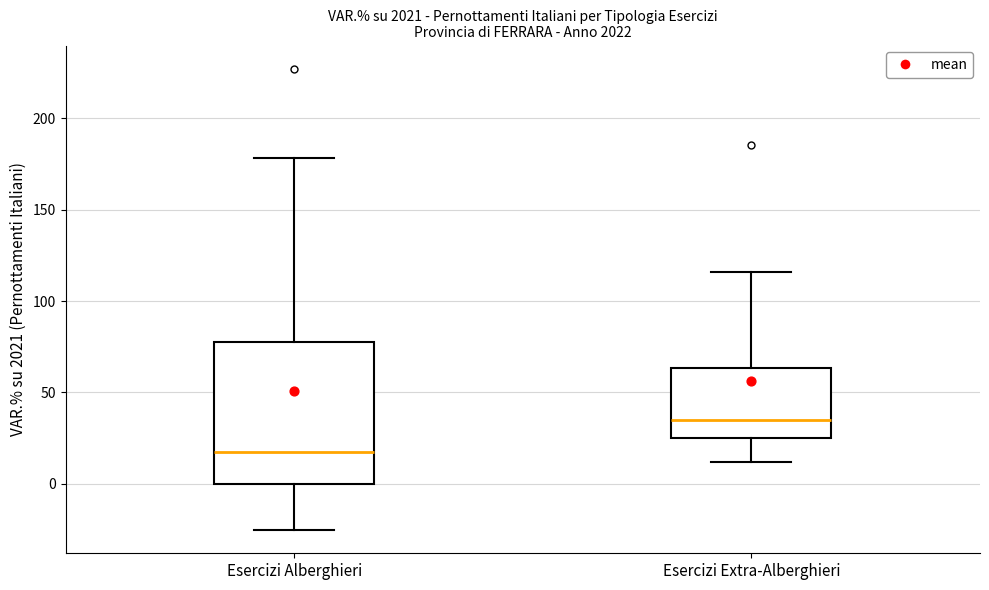

Which box is the tallest, from its lower edge to its upper edge?

Esercizi Alberghieri